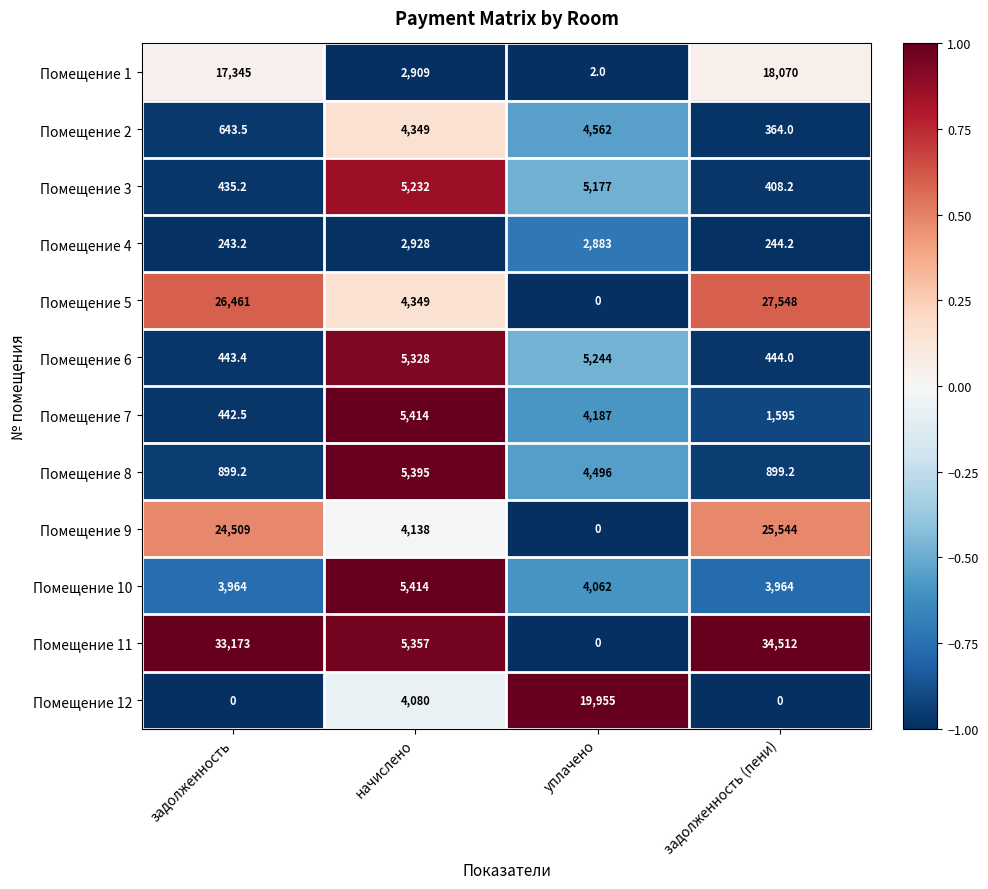

Rank the series at задолженность from highest to lowest value.

Помещение 11, Помещение 5, Помещение 9, Помещение 1, Помещение 10, Помещение 8, Помещение 2, Помещение 6, Помещение 7, Помещение 3, Помещение 4, Помещение 12